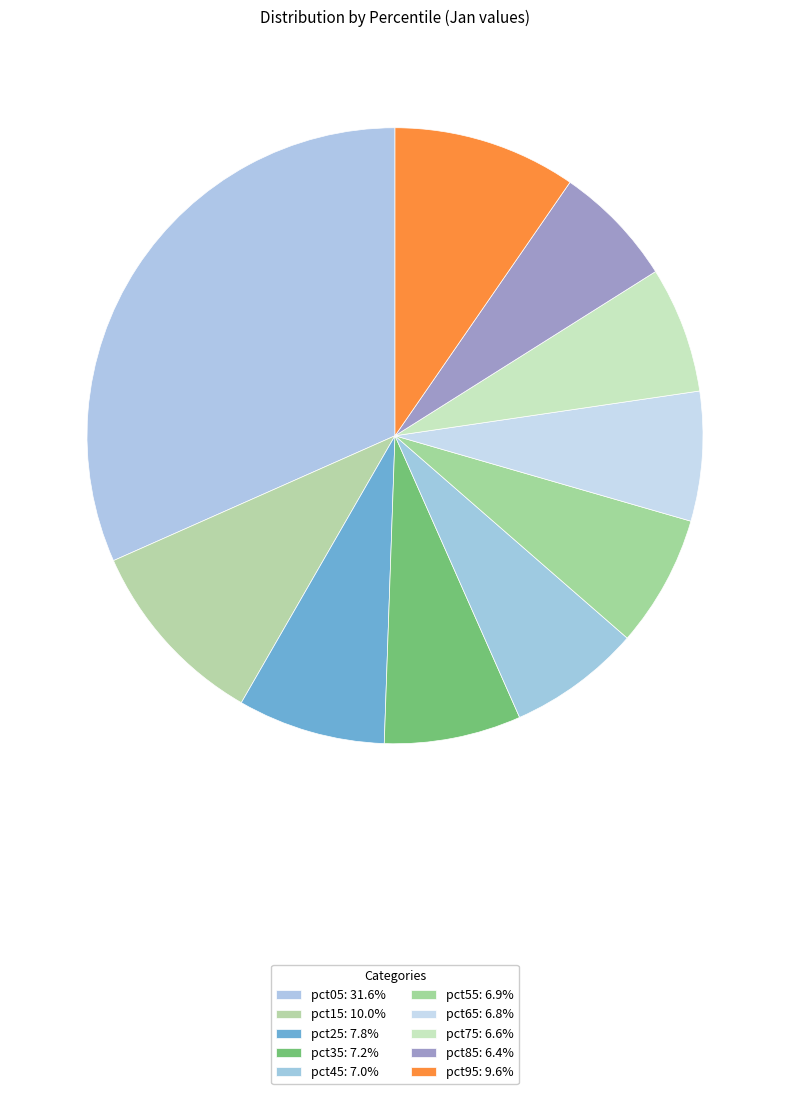

Count the number of slices in the pie.

10